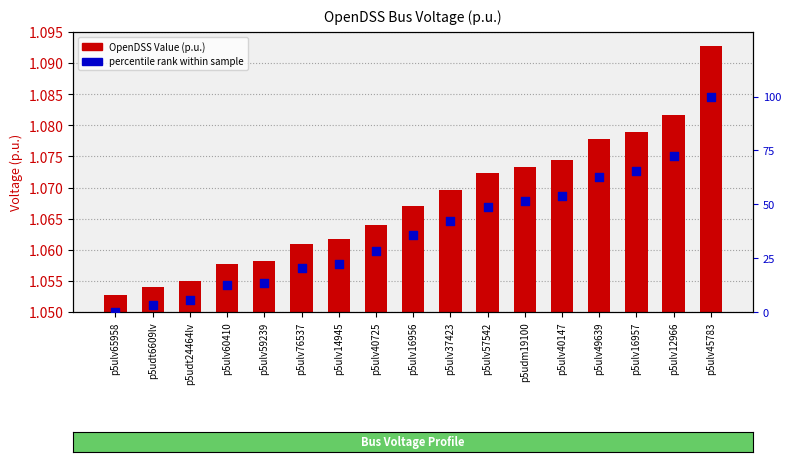

Which series has the largest Y range (max minus min)?

percentile rank within sample